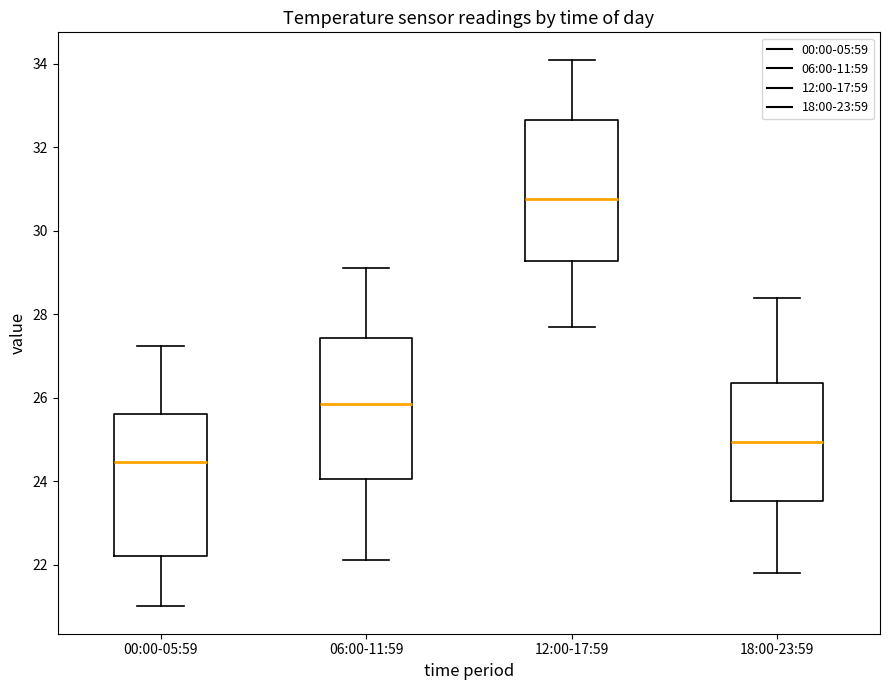

Which box has the highest median line?

12:00-17:59